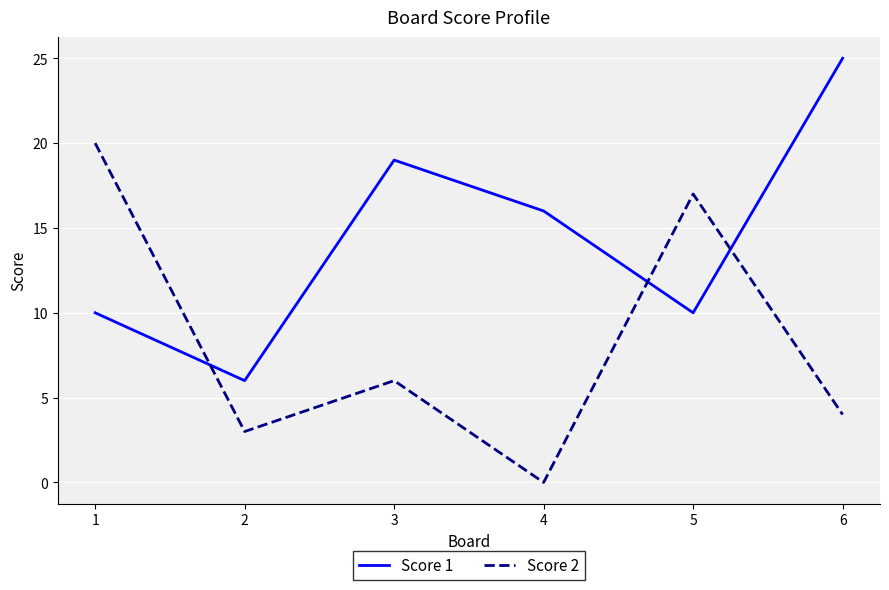

What is the spread (max minus min) of values at 5?

7